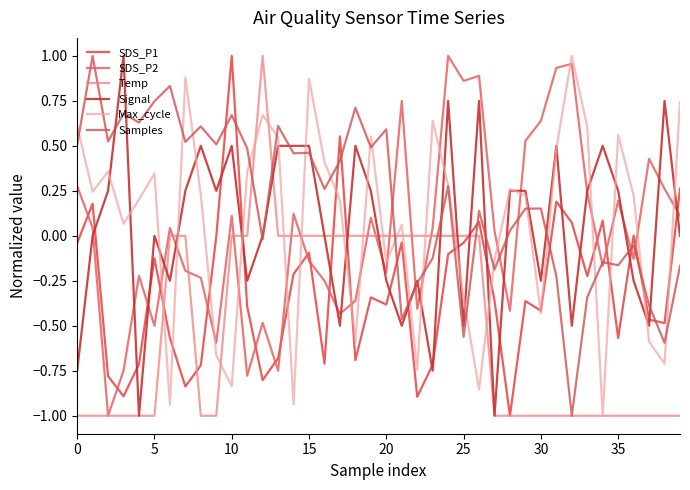

At which label does SDS_P2 reach its minimum?

10